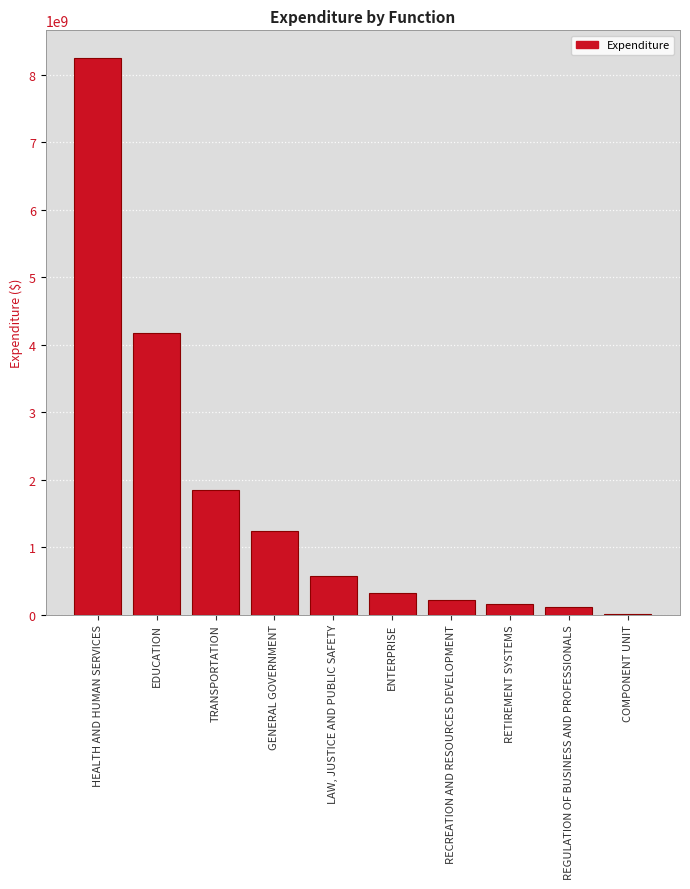

Which has a higher value, RETIREMENT SYSTEMS or HEALTH AND HUMAN SERVICES?

HEALTH AND HUMAN SERVICES